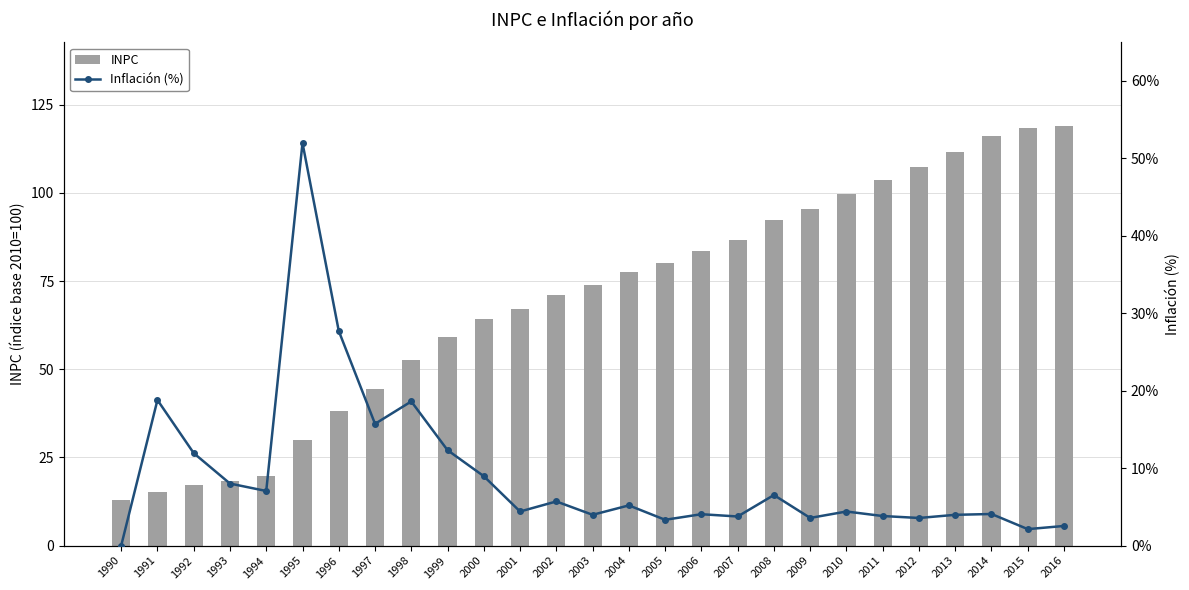

Read the INPC value at 2007.

86.6